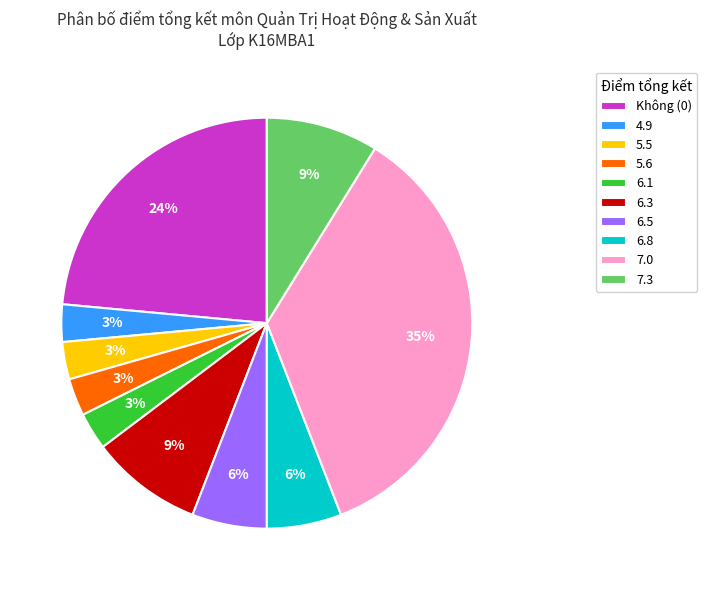

Which category has the biggest portion of the pie?

7.0